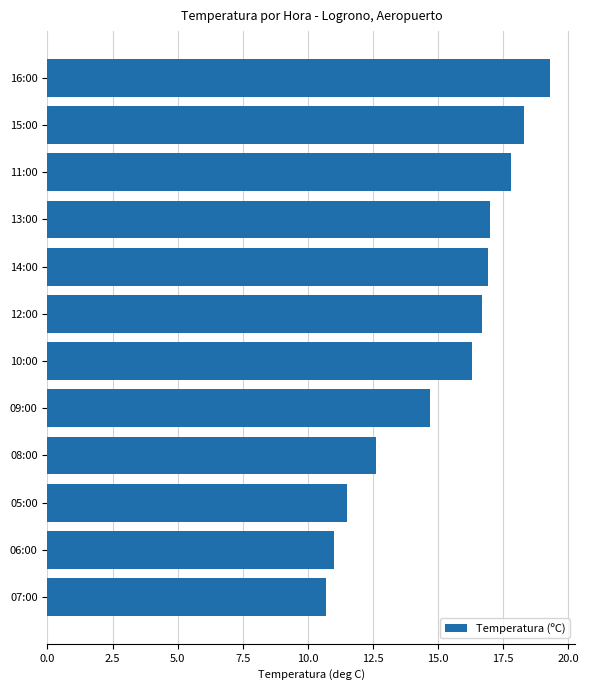

Reading bottom to top, what are all the values shown in this chart?

10.7	11.0	11.5	12.6	14.7	16.3	16.7	16.9	17.0	17.8	18.3	19.3